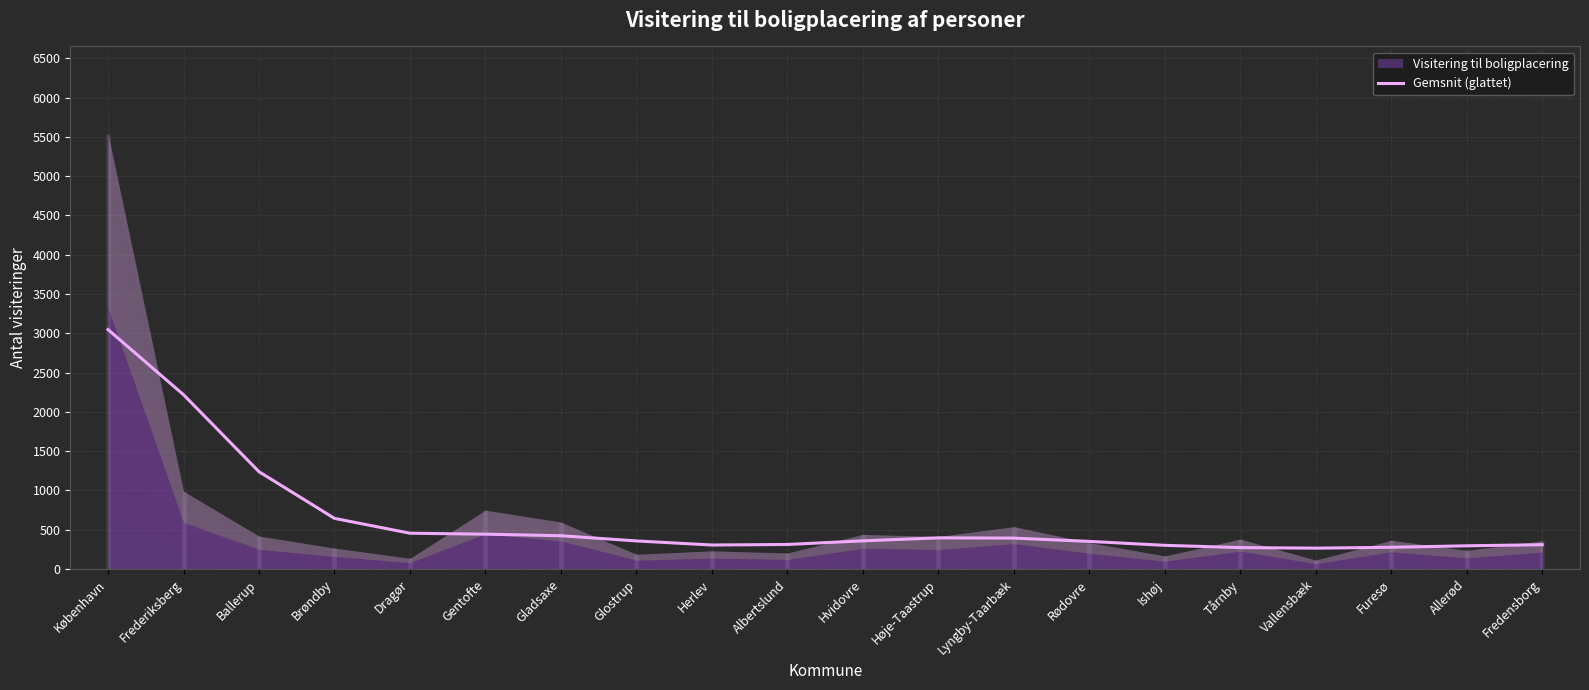

What is the difference between the second highest and minimum values?

1953